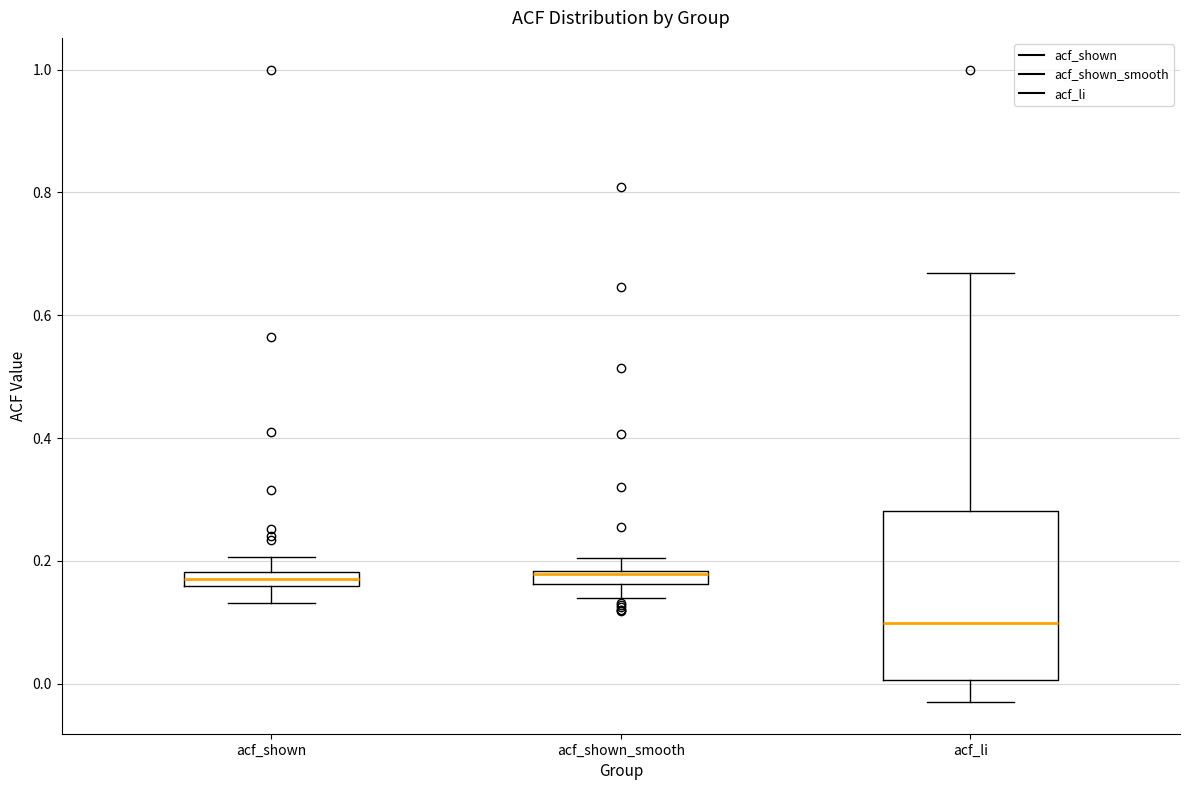

Comparing the boxes themselves (not the whiskers), which one is the tallest?

acf_li